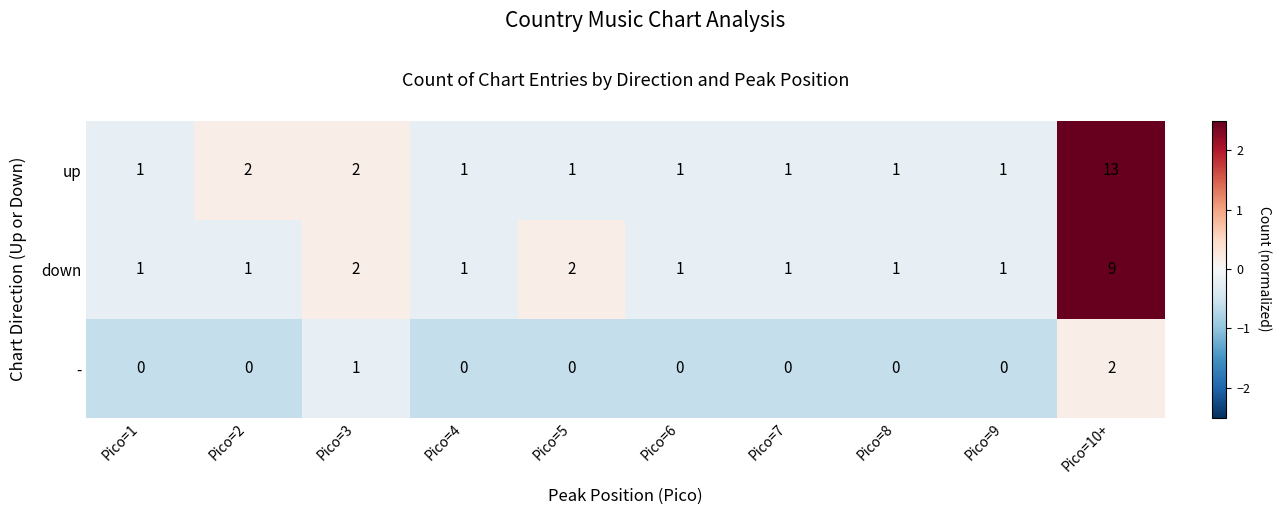

What is the highest value of the down series?

9